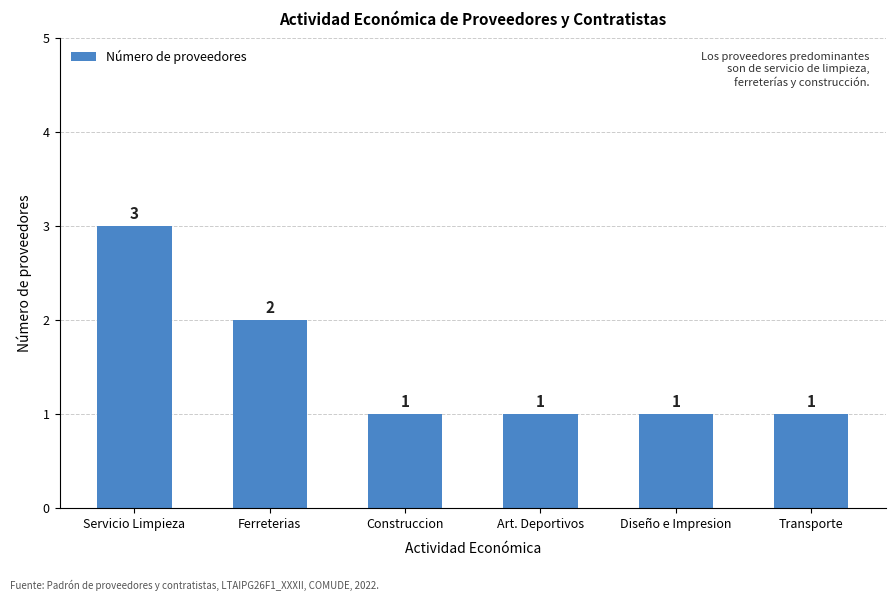

What is the greatest value displayed?

3